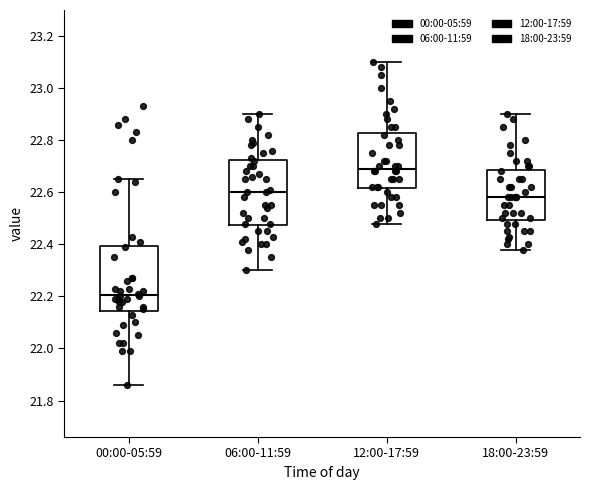

Reading left to right, read every box against the y-axis: the position of its median line, the range the box covers, and the ends of its whiskers. The values are not printed on the chart, so give them approximately, as read against the axis.

00:00-05:59: median 22.20, box 22.14 to 22.40, whiskers 21.86 to 22.66
06:00-11:59: median 22.60, box 22.48 to 22.72, whiskers 22.30 to 22.90
12:00-17:59: median 22.70, box 22.62 to 22.82, whiskers 22.48 to 23.10
18:00-23:59: median 22.58, box 22.50 to 22.68, whiskers 22.38 to 22.90